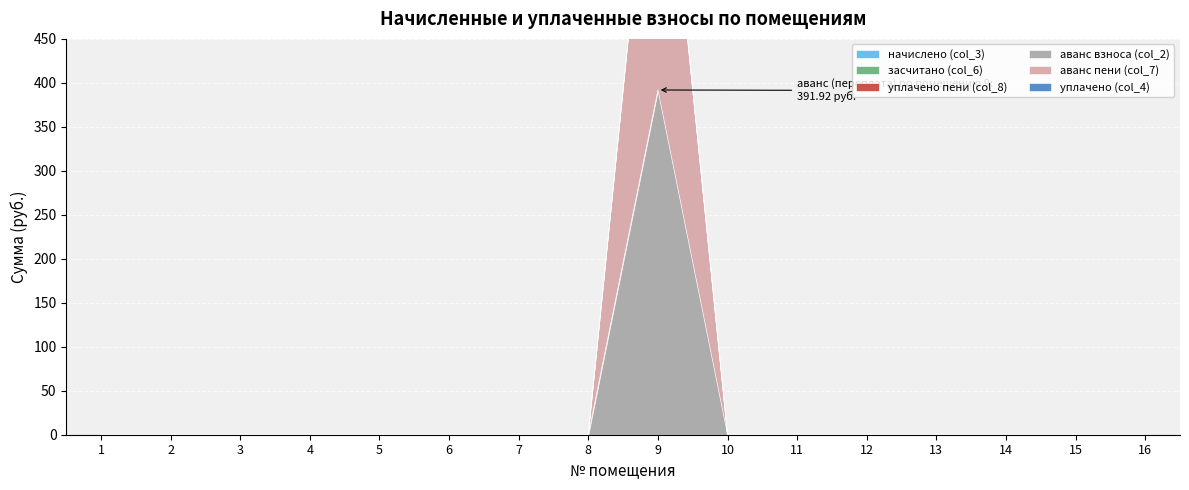

Which series has the largest total across all categories?

аванс взноса (col_2)